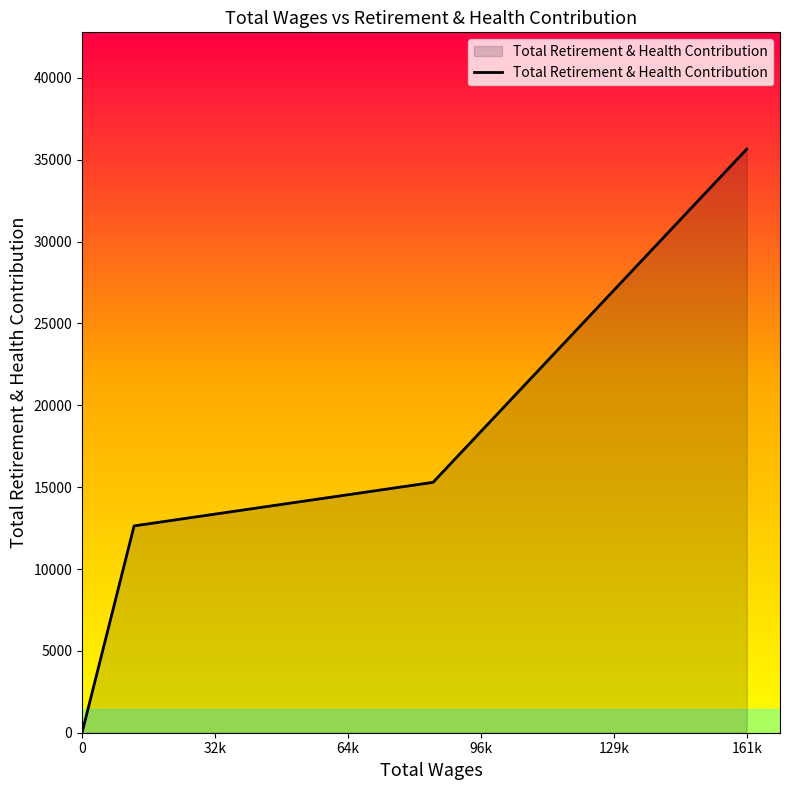

What is the maximum value shown in the chart?

35650